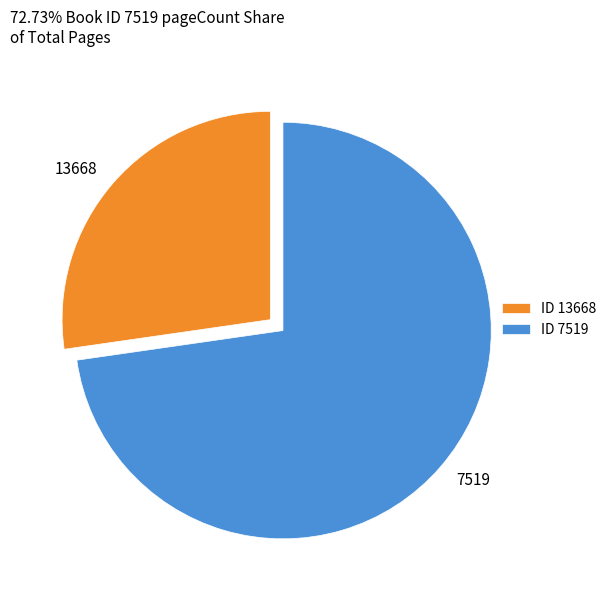

Combined, do 13668 and 7519 account for over 50%?

Yes